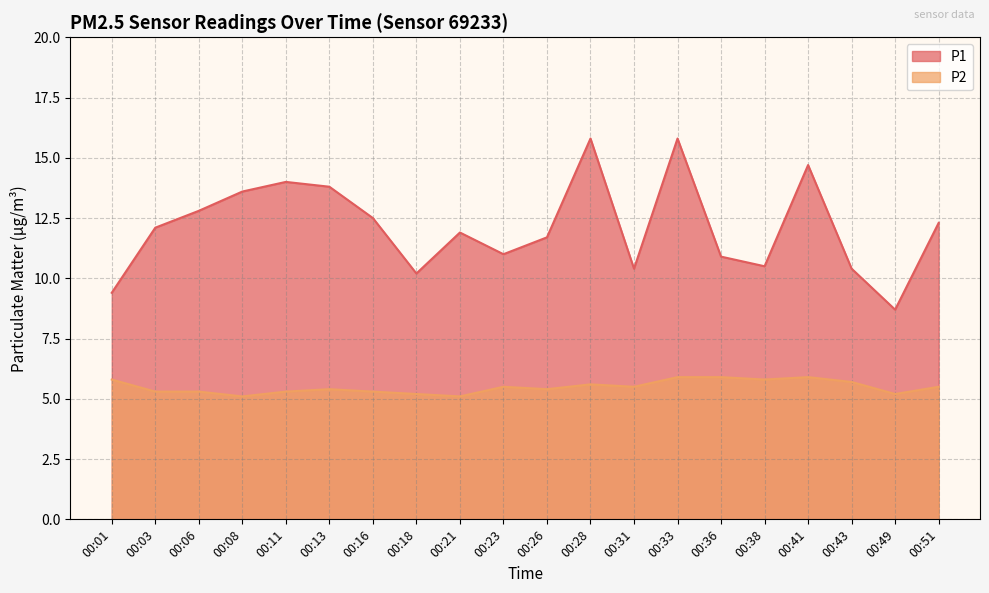

True or false: P1 and P2 intersect in this chart.

False